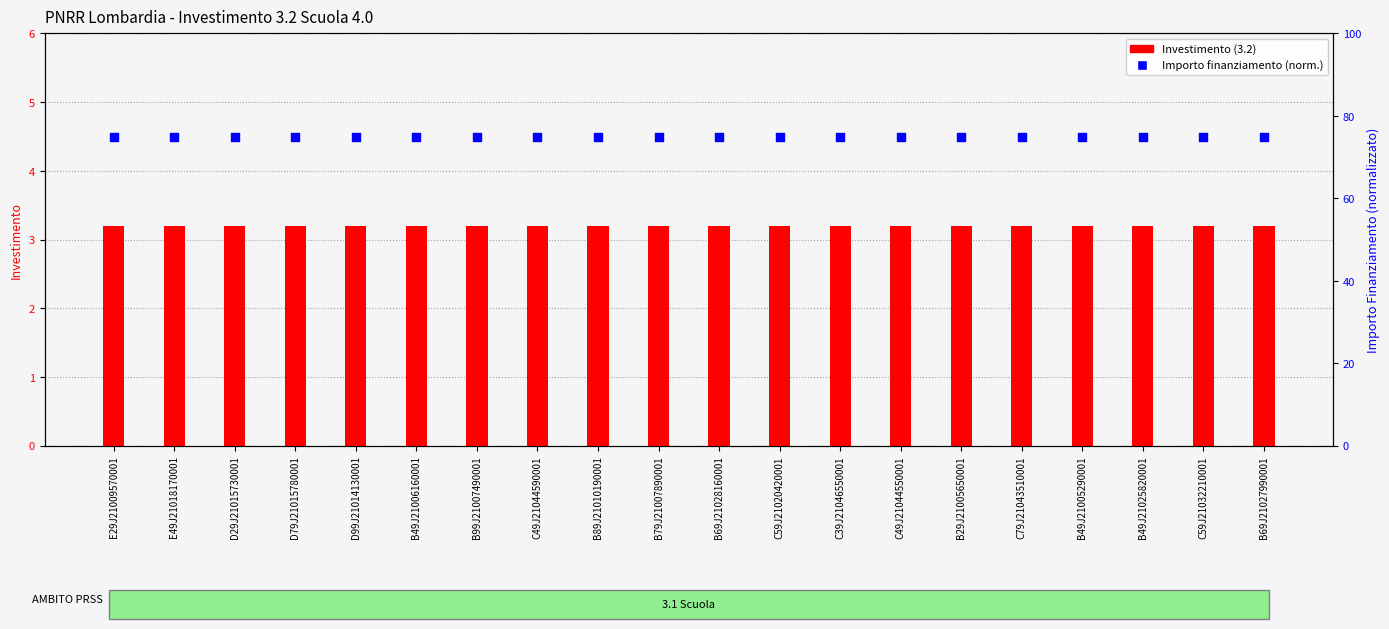

Which series contains the highest Y value?

Importo finanziamento (norm.)